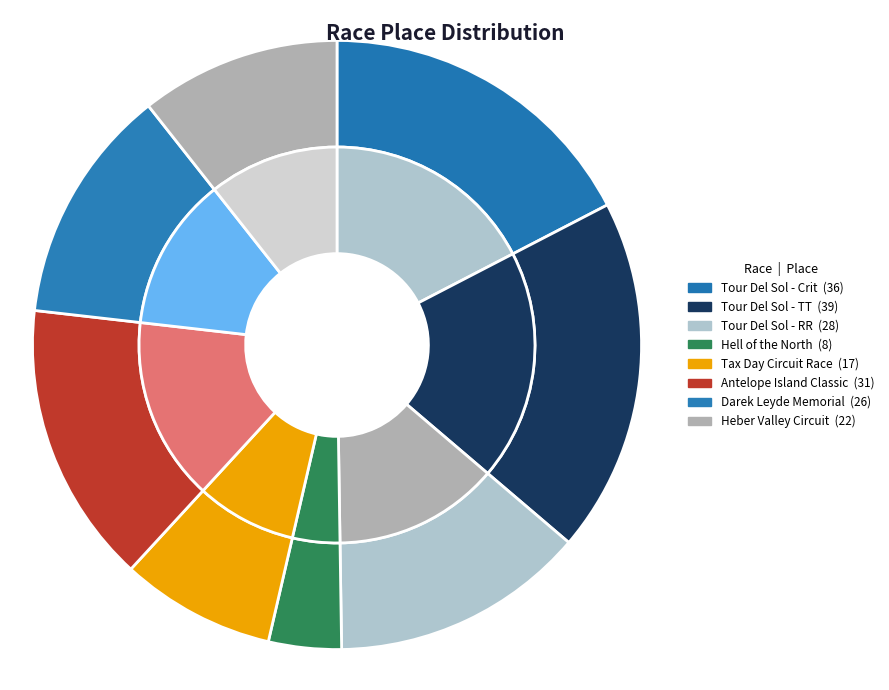

How many slices are in this pie chart?

8